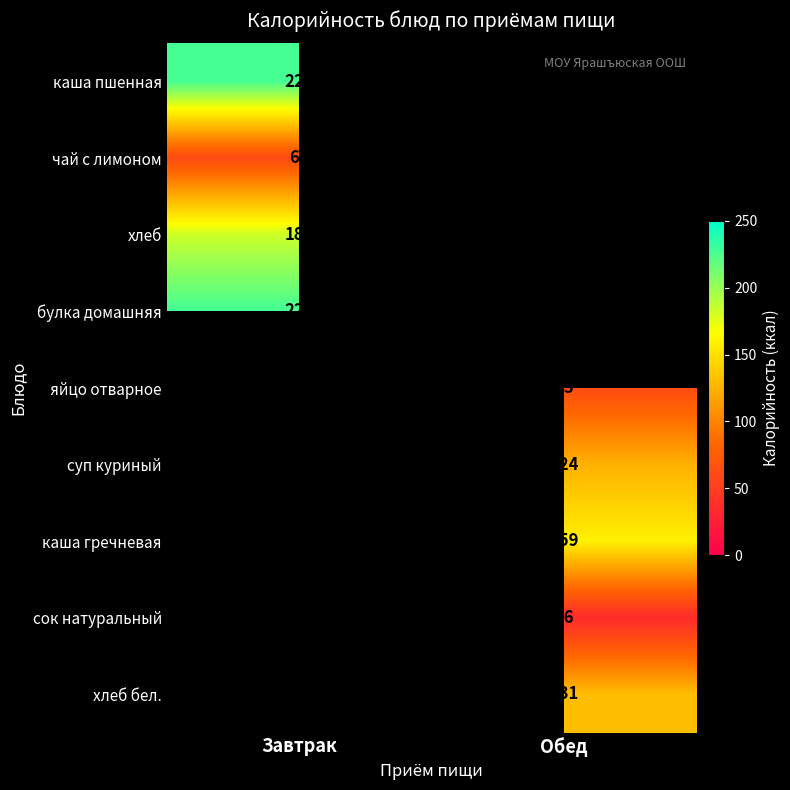

The чай с лимоном series shows 81 at Завтрак. True or false?

False